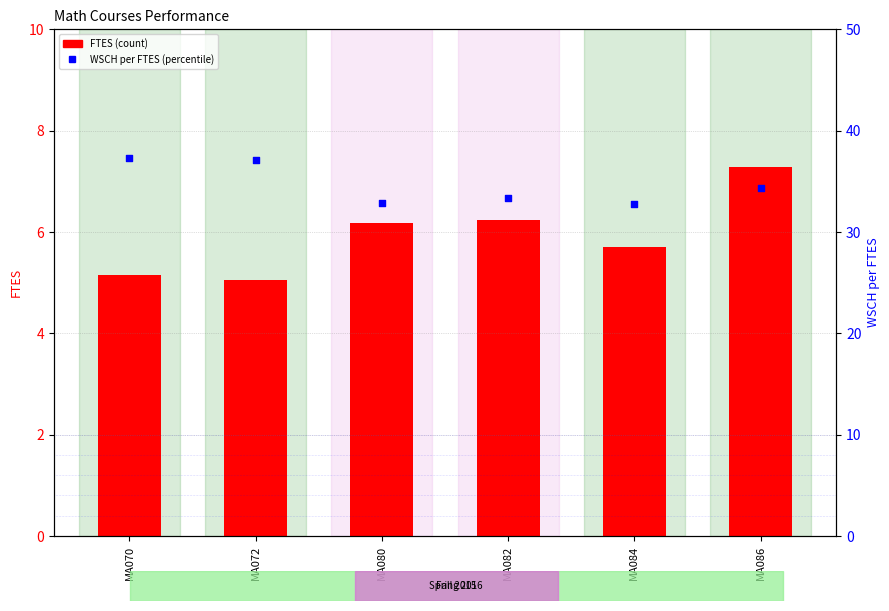

Which series has the largest Y range (max minus min)?

WSCH per FTES